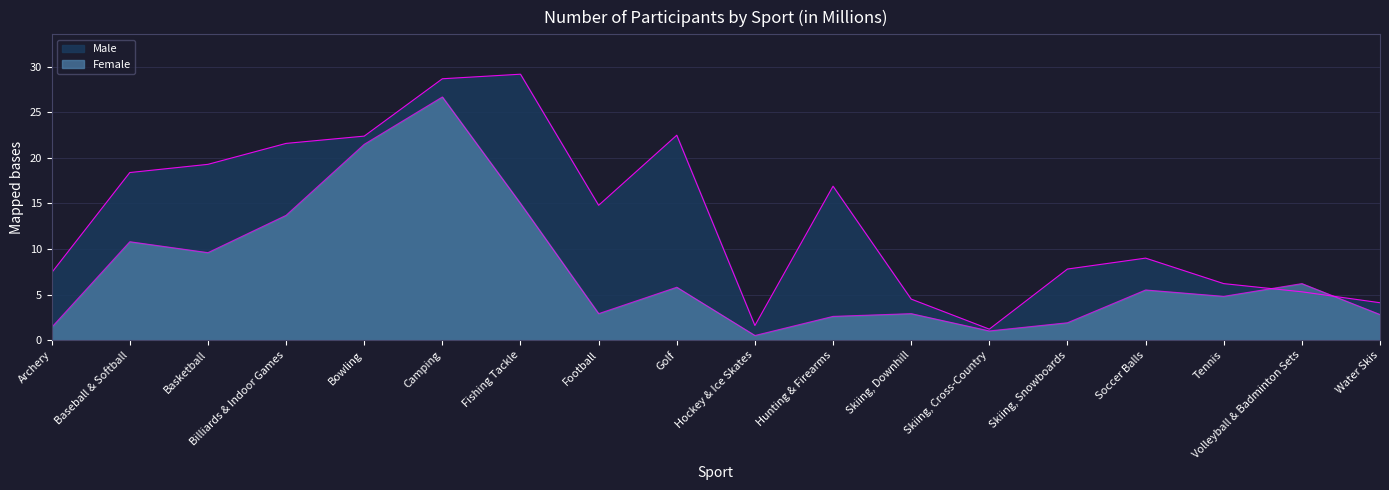

What is the highest value of the Male series?

29.2